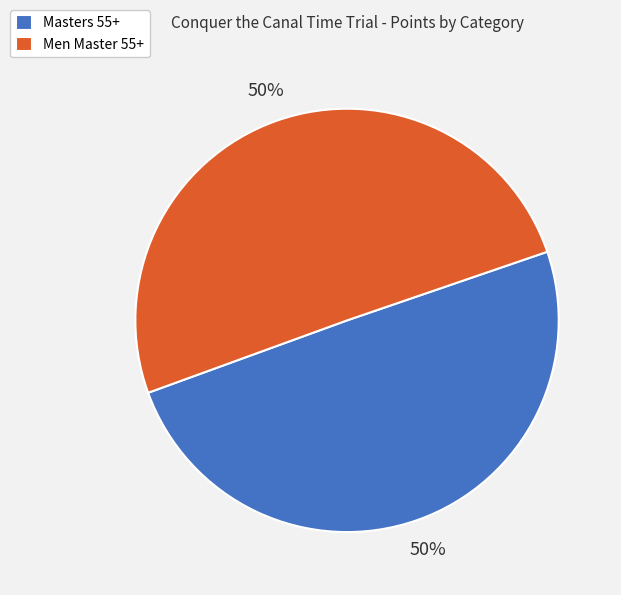

How many slices are in this pie chart?

2